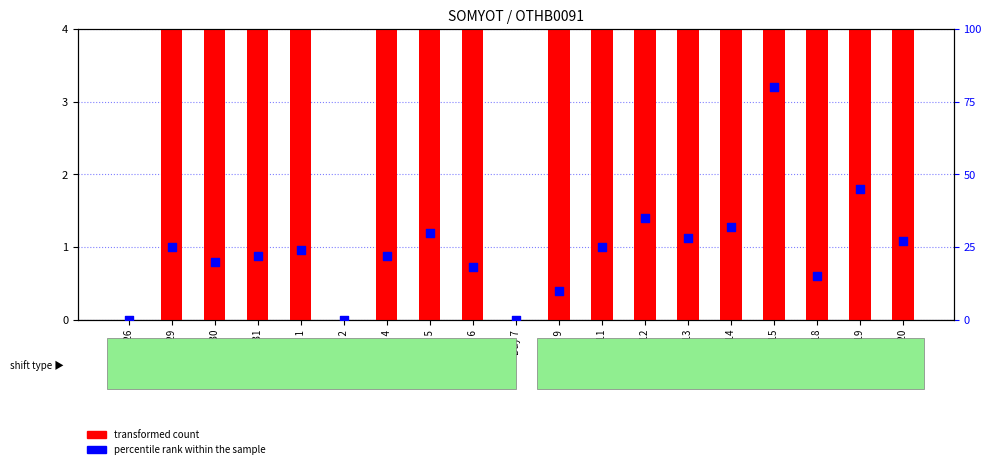

At how many categories does at least one series exceed 65?

1